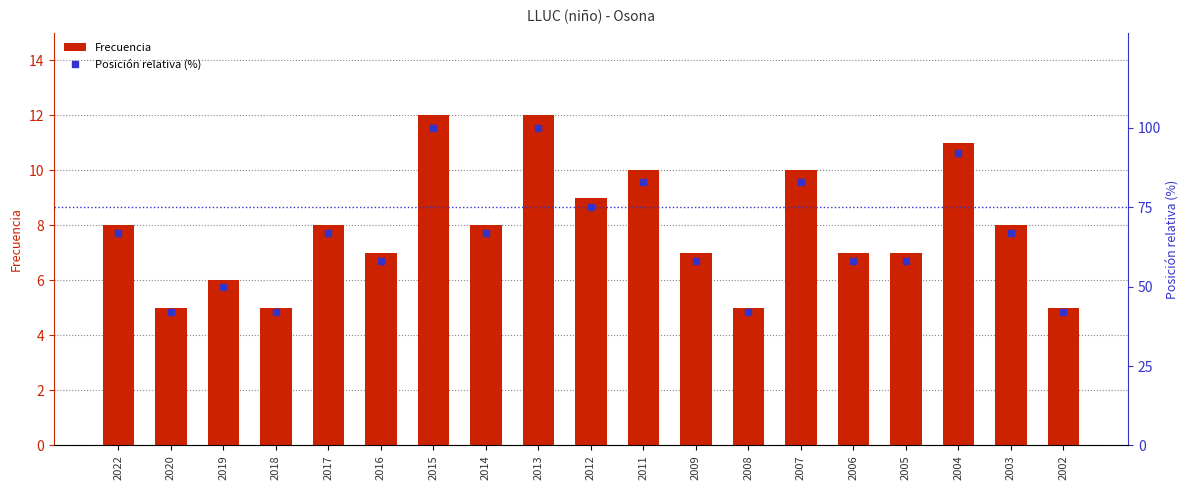

Where is Frecuencia nearest to the value 8?

2022